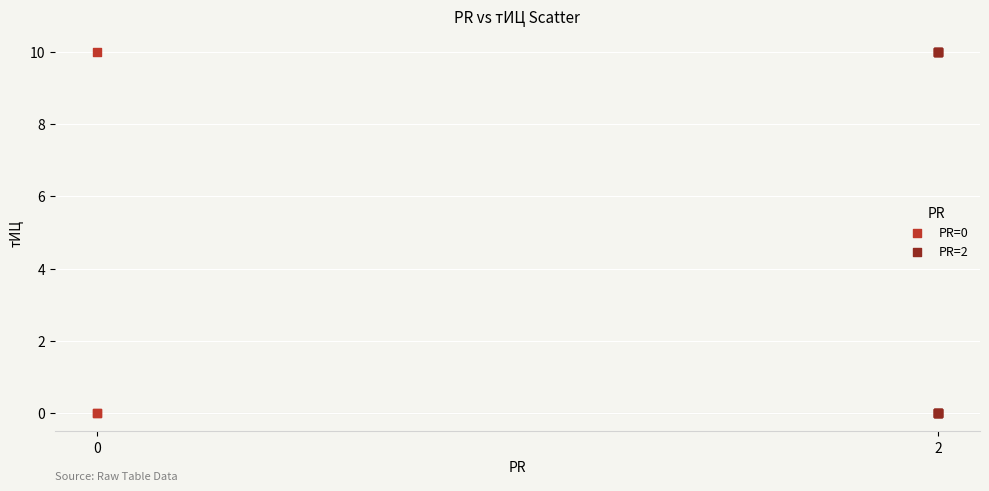

What are all the series names shown in the legend?

PR=0, PR=2